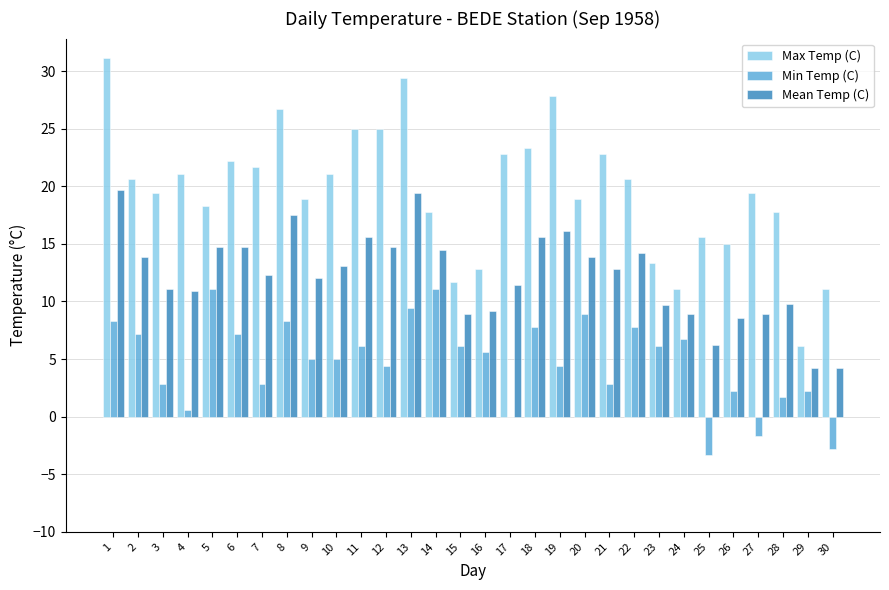

Count the number of data series in this chart.

3